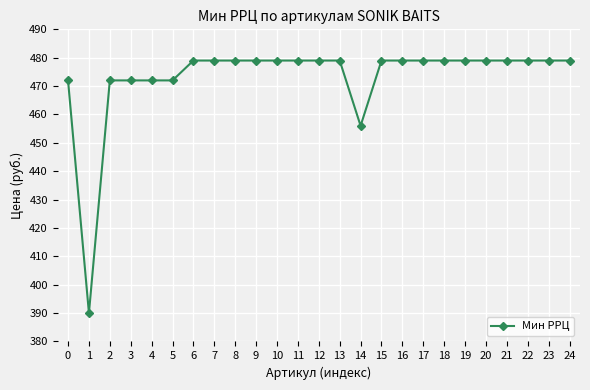

True or false: the data shows 692 at 18.

False